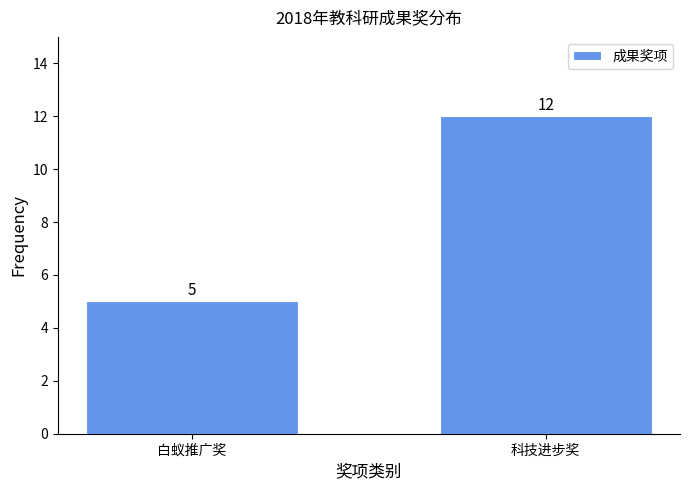

Reading left to right, what are all the values shown in this chart?

白蚁推广奖=5	科技进步奖=12